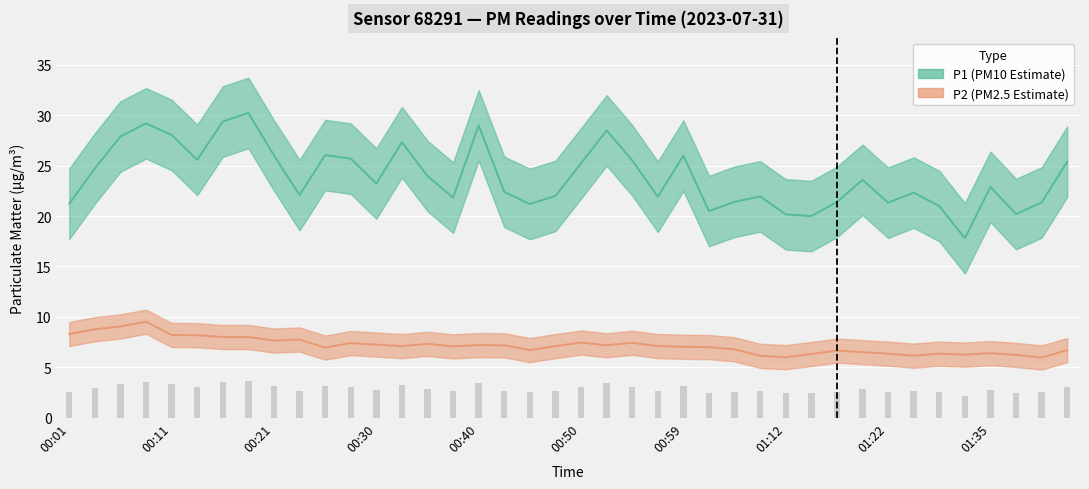

What is the greatest value displayed?

30.2